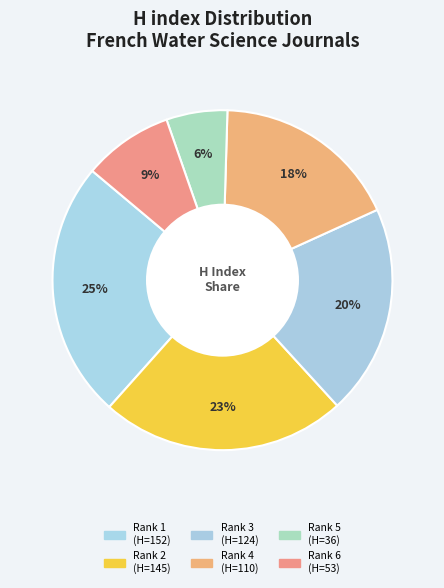

Count the number of slices in the pie.

6